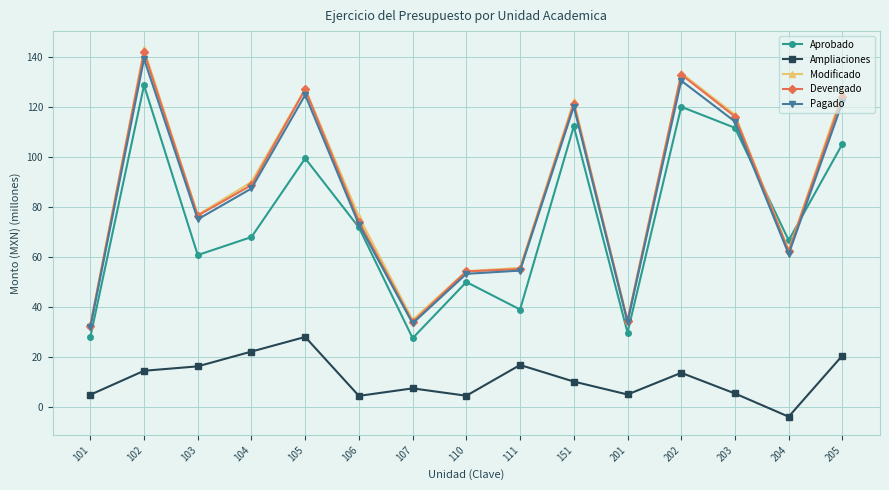

What is the difference between the second highest and minimum values in the Modificado series?

101.0